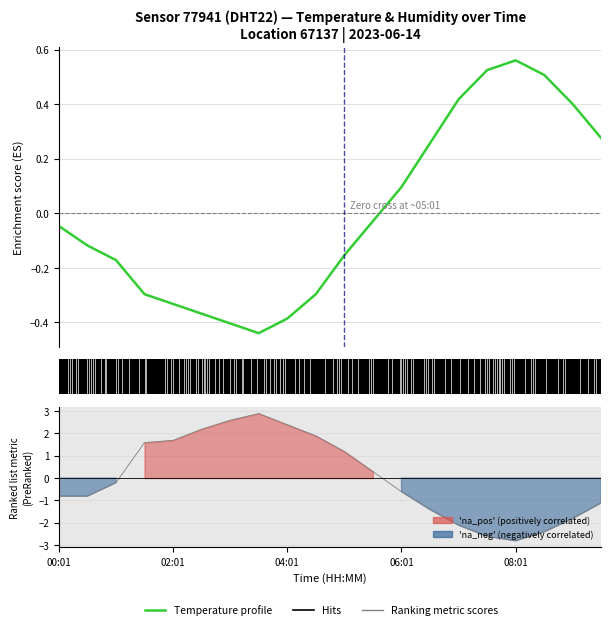

Which category has the highest value in the Ranking metric scores series?

7